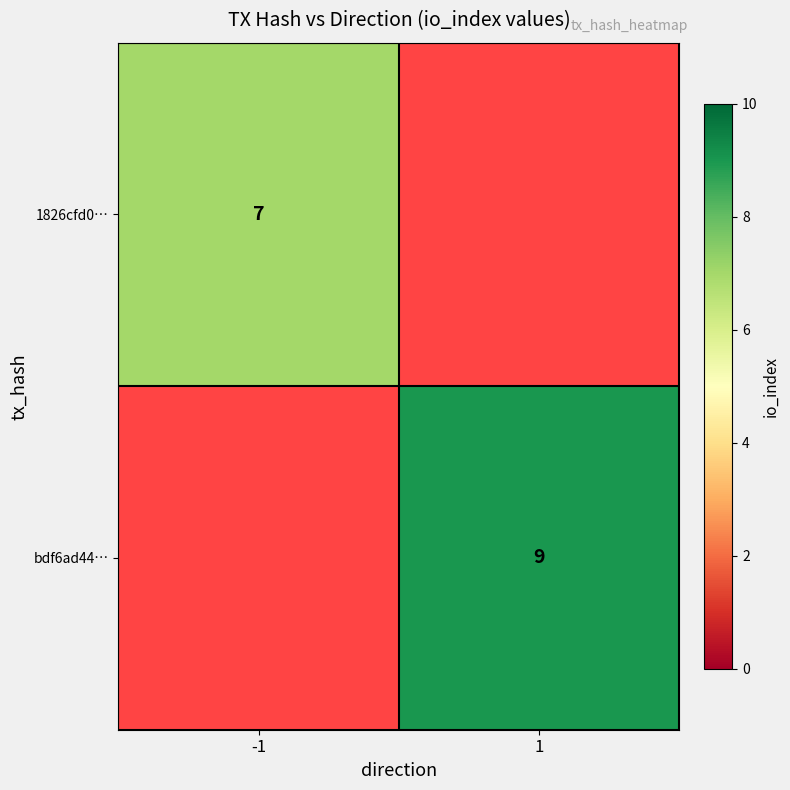

How many distinct data groups are displayed?

2